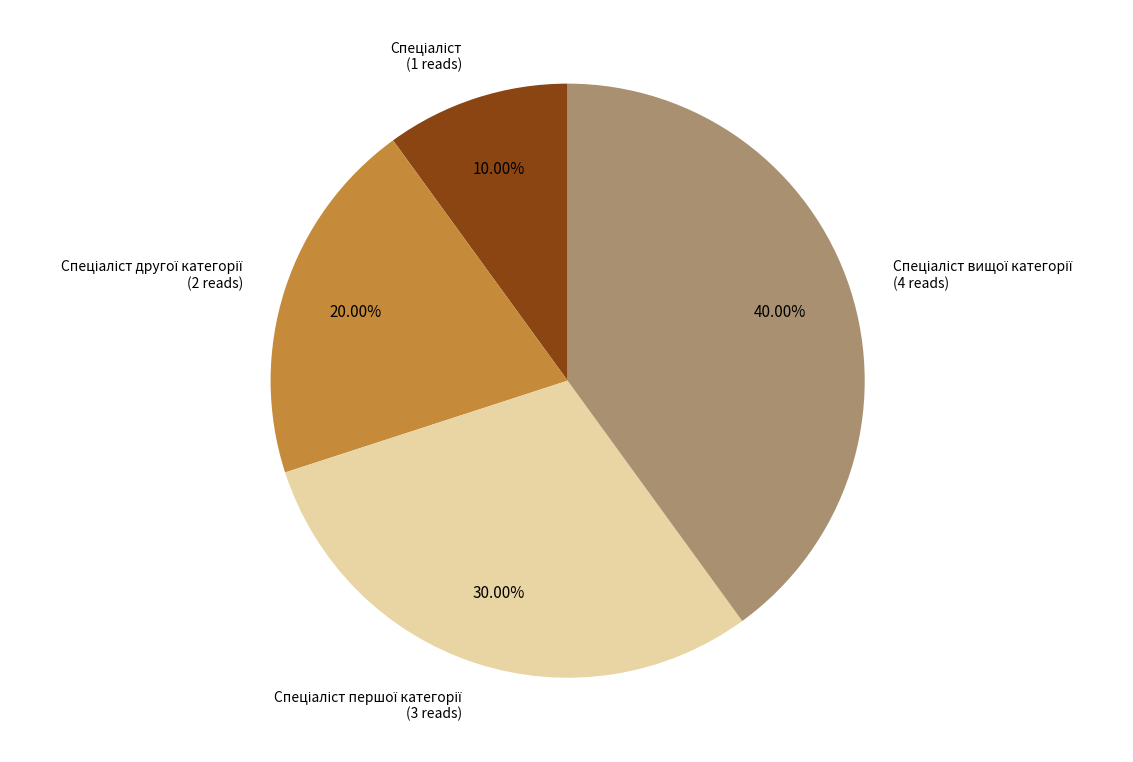

Is there a majority slice in this chart?

No